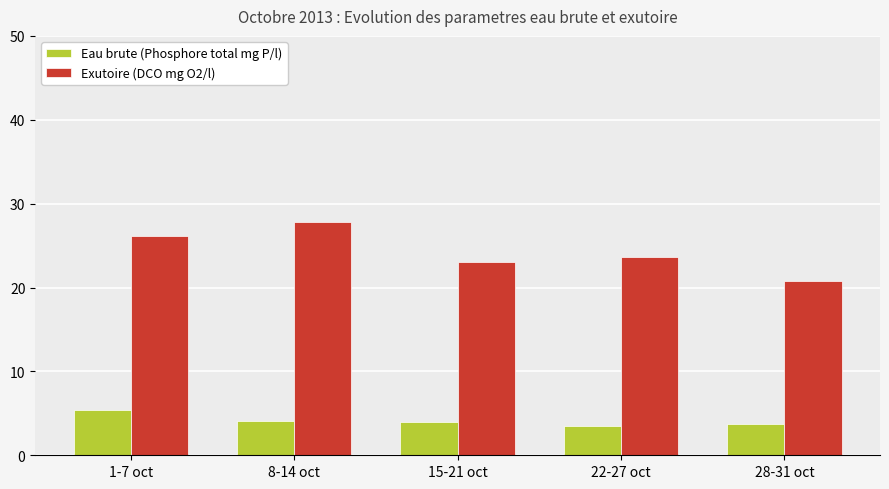

Which series has the largest total across all categories?

Exutoire (DCO mg O2/l)